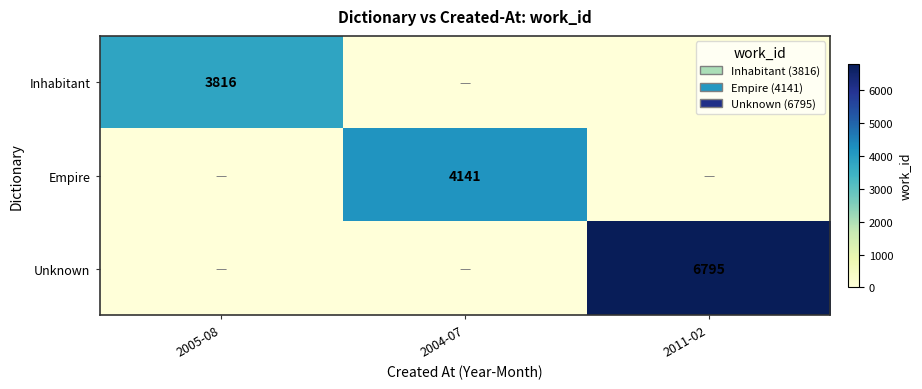

The value of Inhabitant at 2005-08 is 3816. True or false?

True